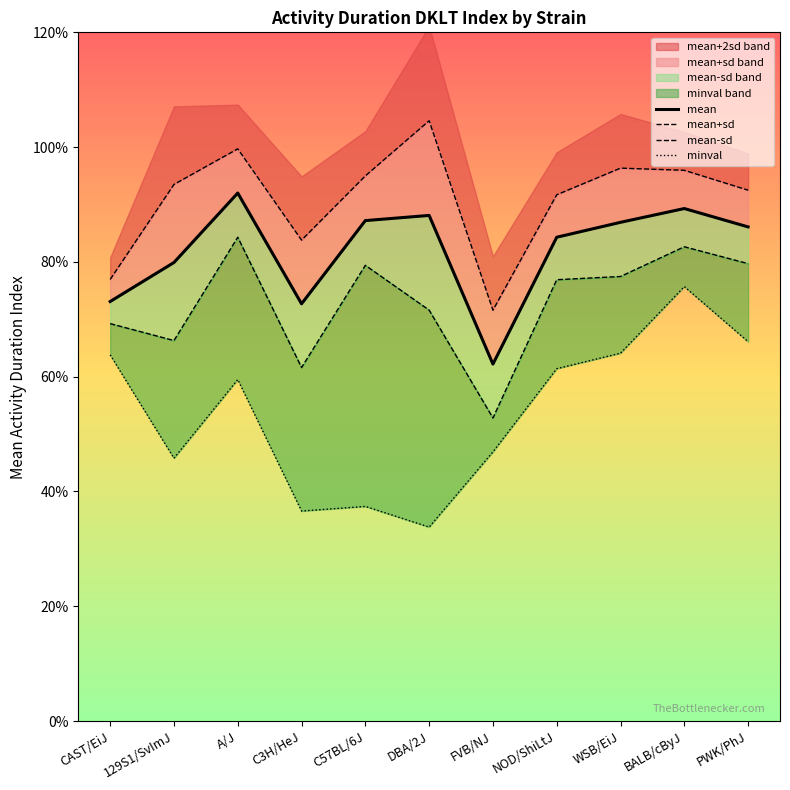

What is the lowest value of the mean-sd series?

0.5